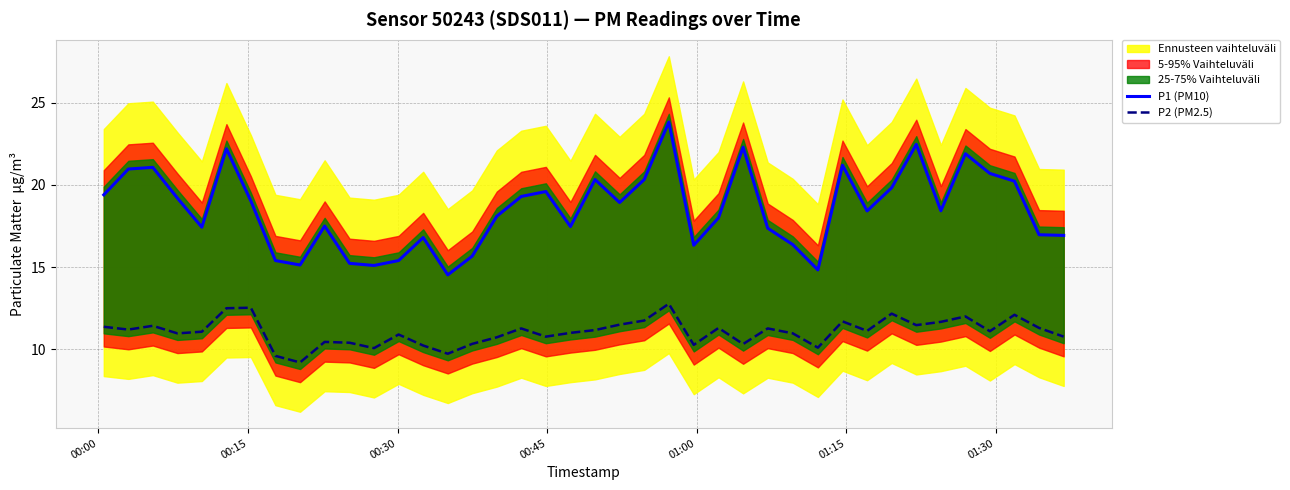

List the series in order of their peak value, highest first.

P1 (PM10), P2 (PM2.5)